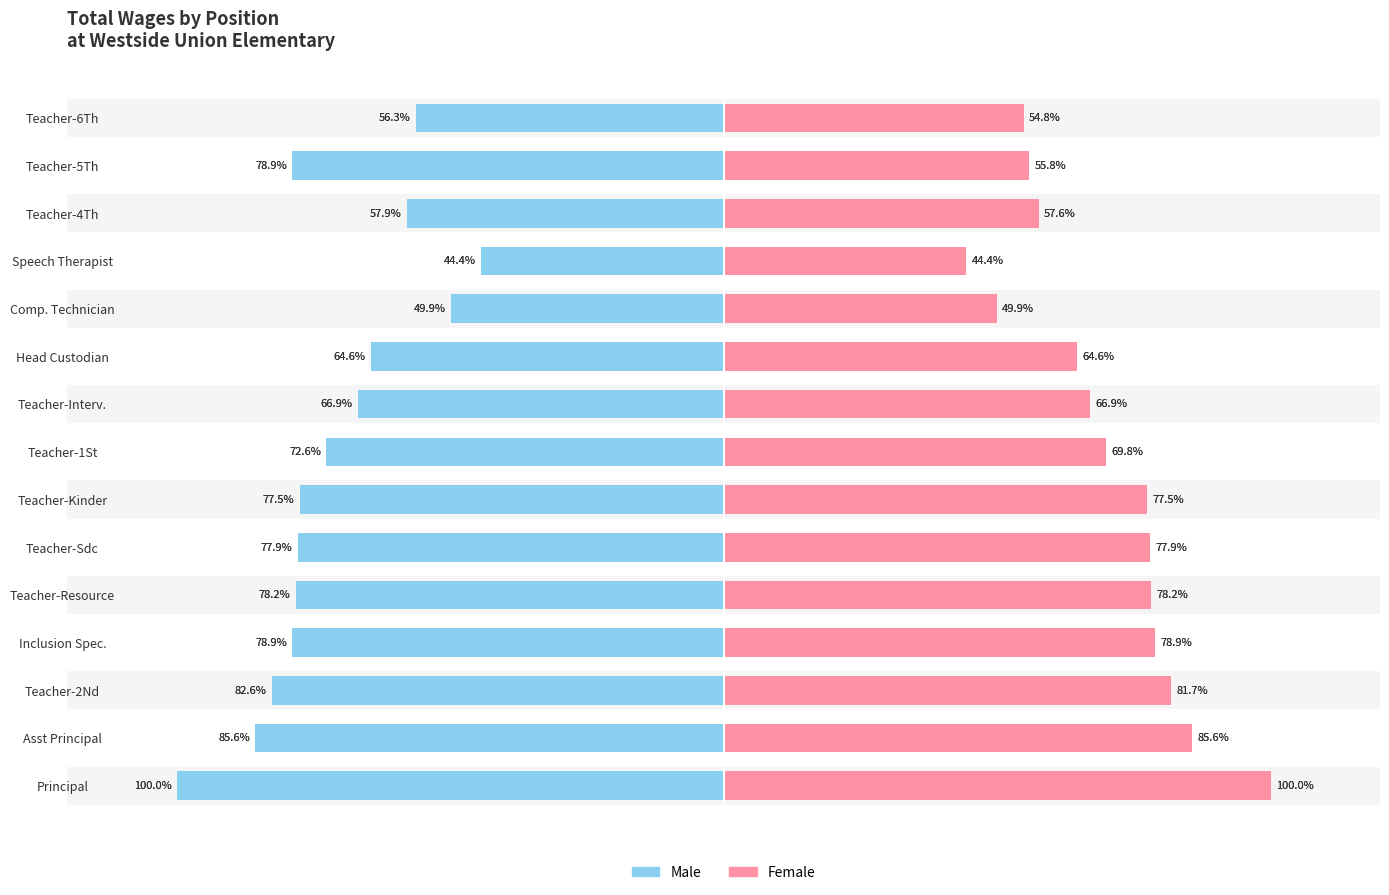

What position from the left is Teacher-Resource?

5